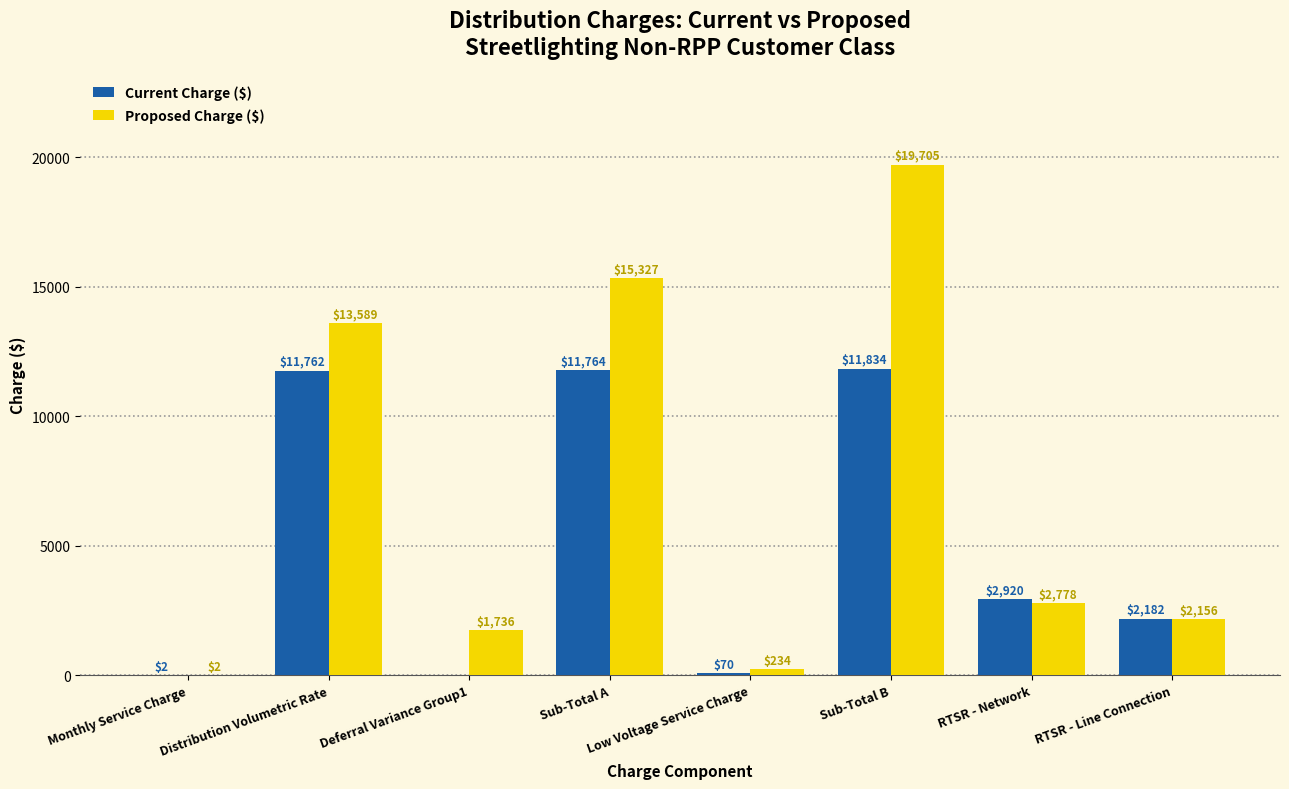

At which category is the sum across all series the highest?

Sub-Total B